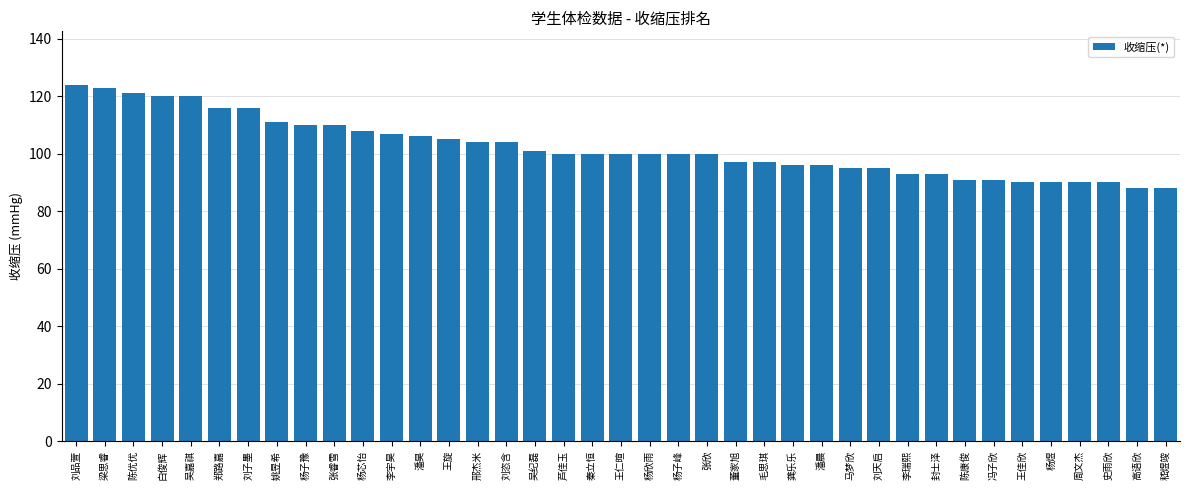

Reading left to right, extract all data points from this chart.

124	123	121	120	120	116	116	111	110	110	108	107	106	105	104	104	101	100	100	100	100	100	100	97	97	96	96	95	95	93	93	91	91	90	90	90	90	88	88